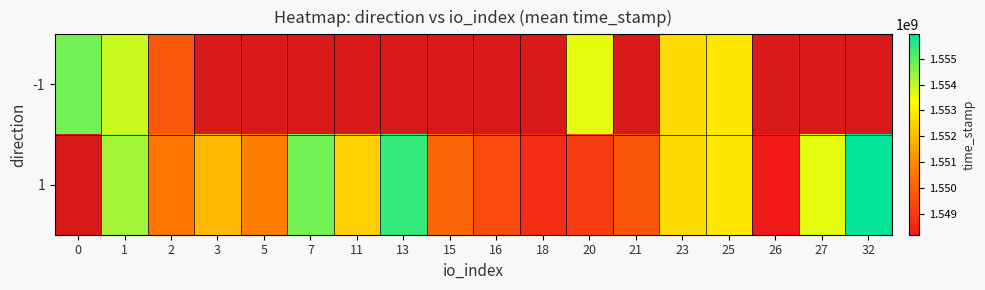

At 25, list the series in order from smallest to largest.

1, -1